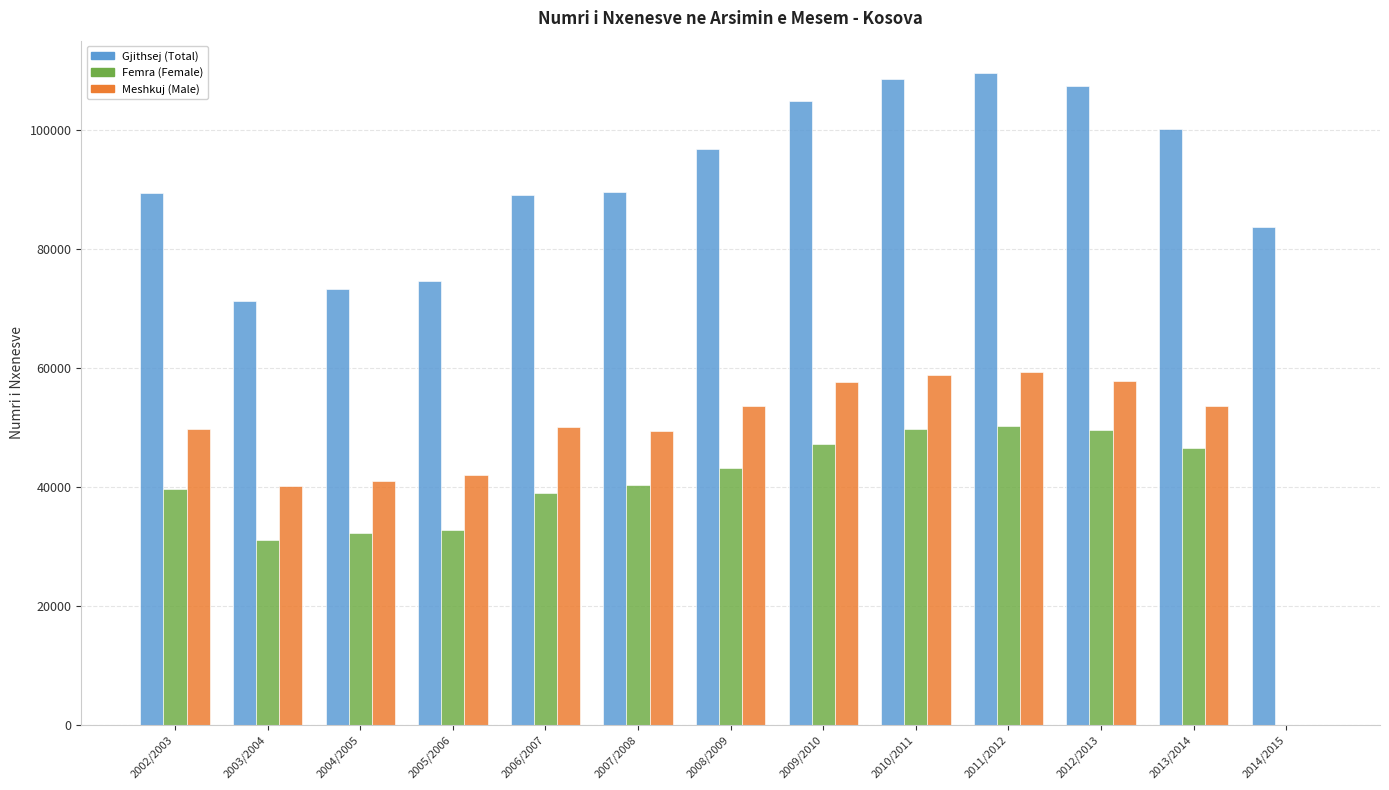

What is the sum of the Femra (Female) values at 2006/2007 and 2010/2011?

88730